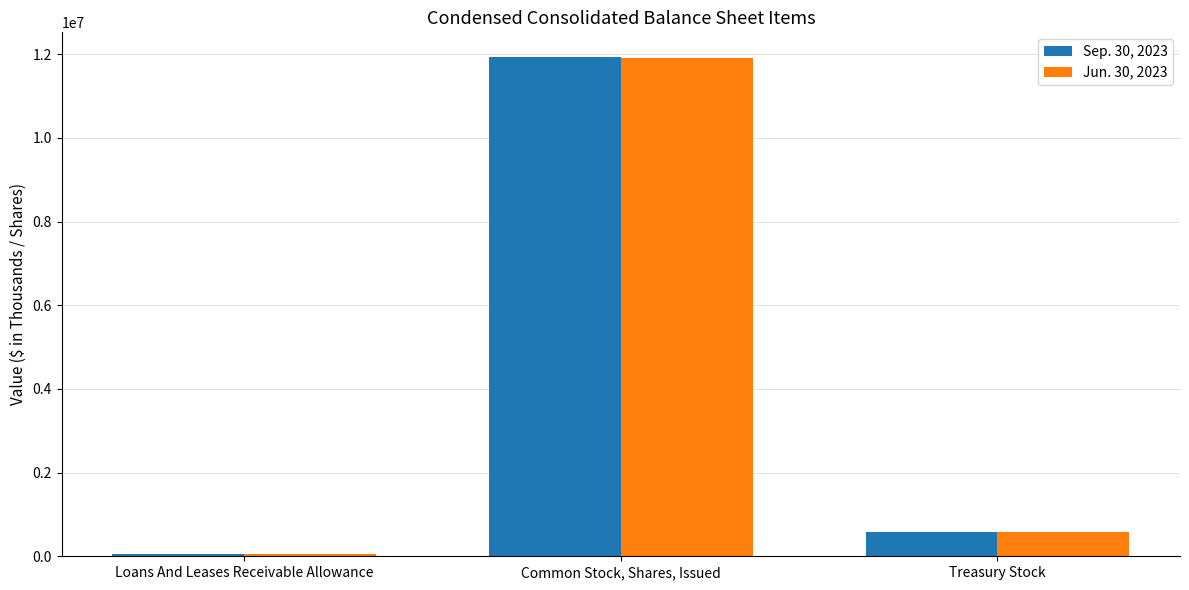

How many bars are there in each group?

2